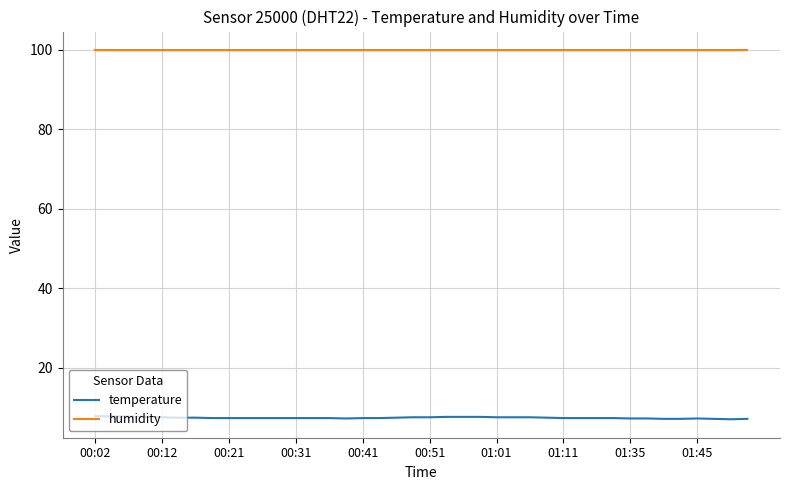

What is the maximum value for humidity?

99.9